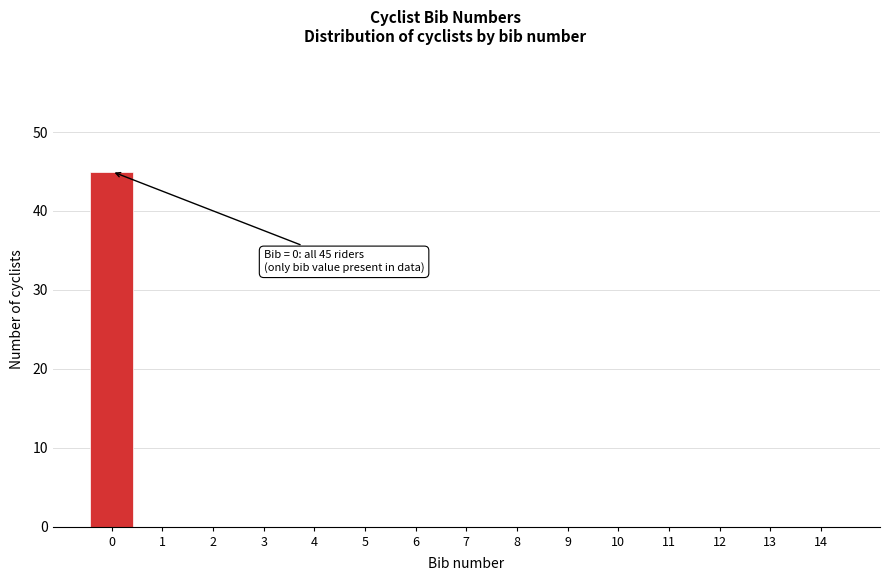

What is the sum of all values?

45